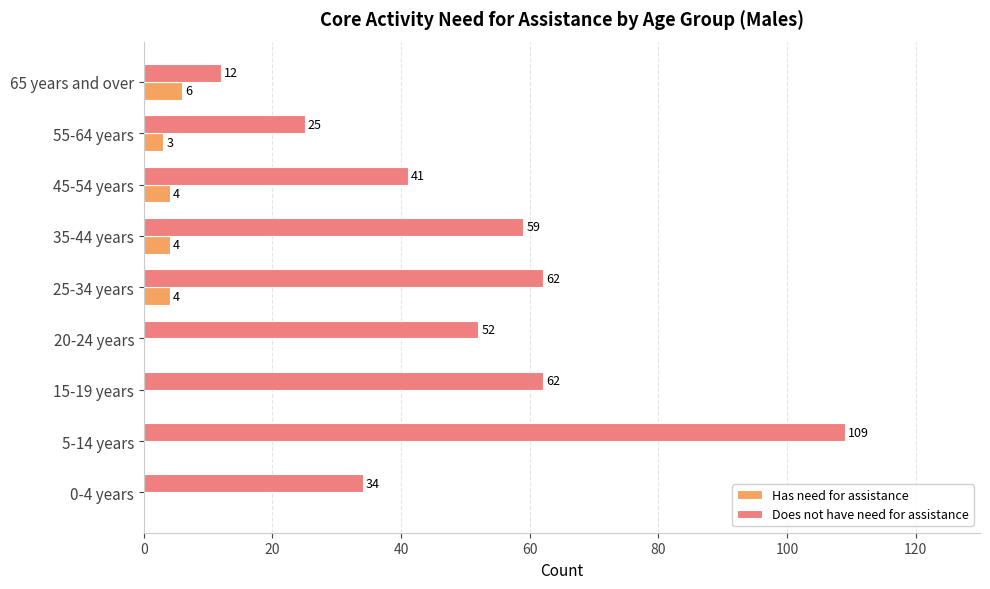

What is the approximate value of Has need for assistance at 25-34 years?

4